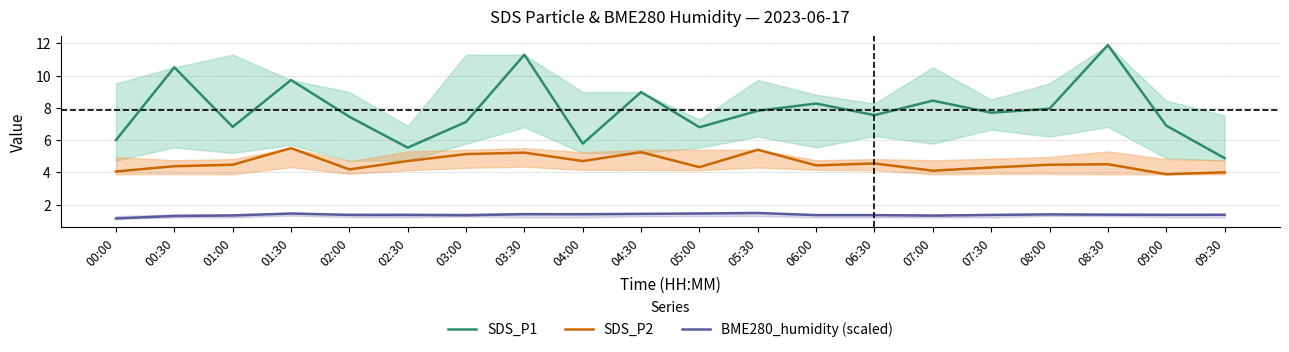

What is the label of the 18th point from the left?

08:30